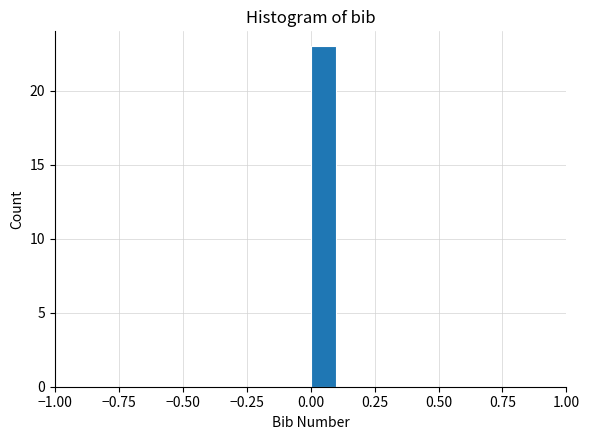

Read against the x-axis, roughly where is the centre of the tallest bar?

0.05